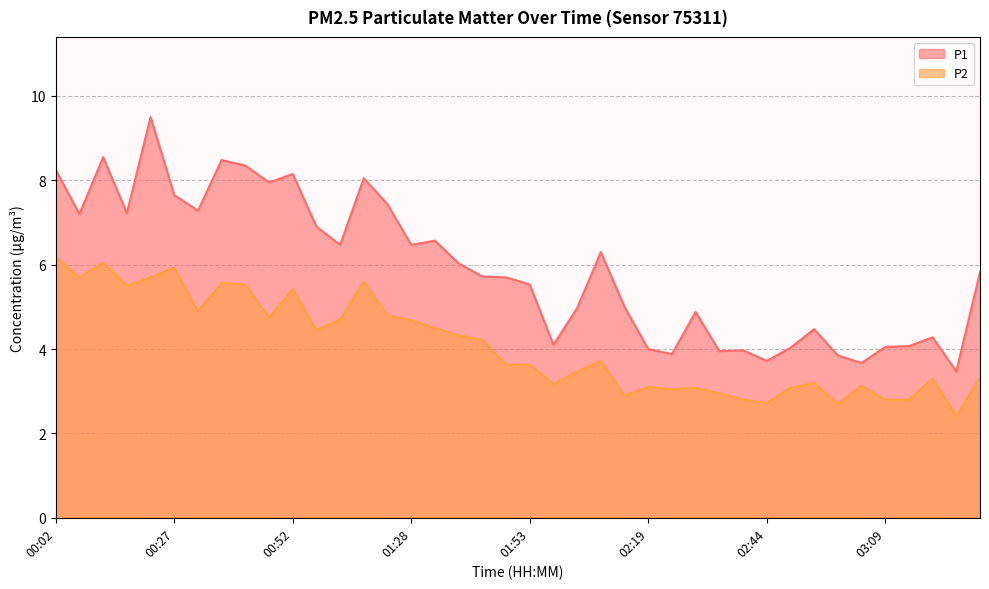

How many lines are shown in the chart?

2